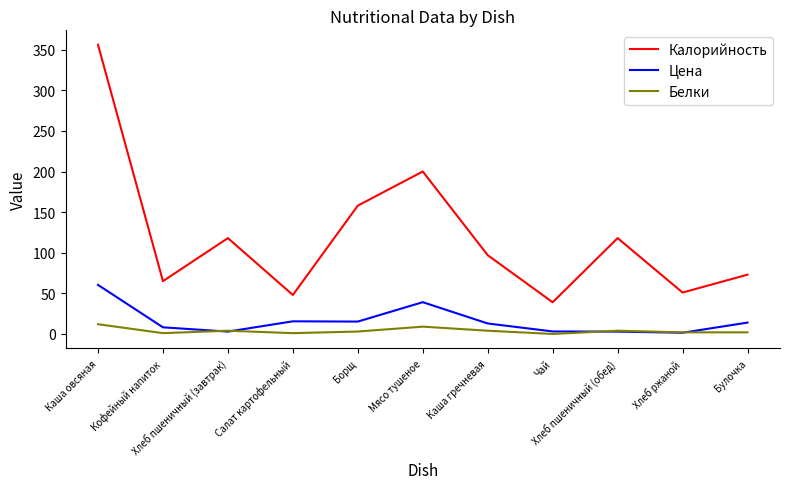

What is the highest value of the Белки series?

12.0